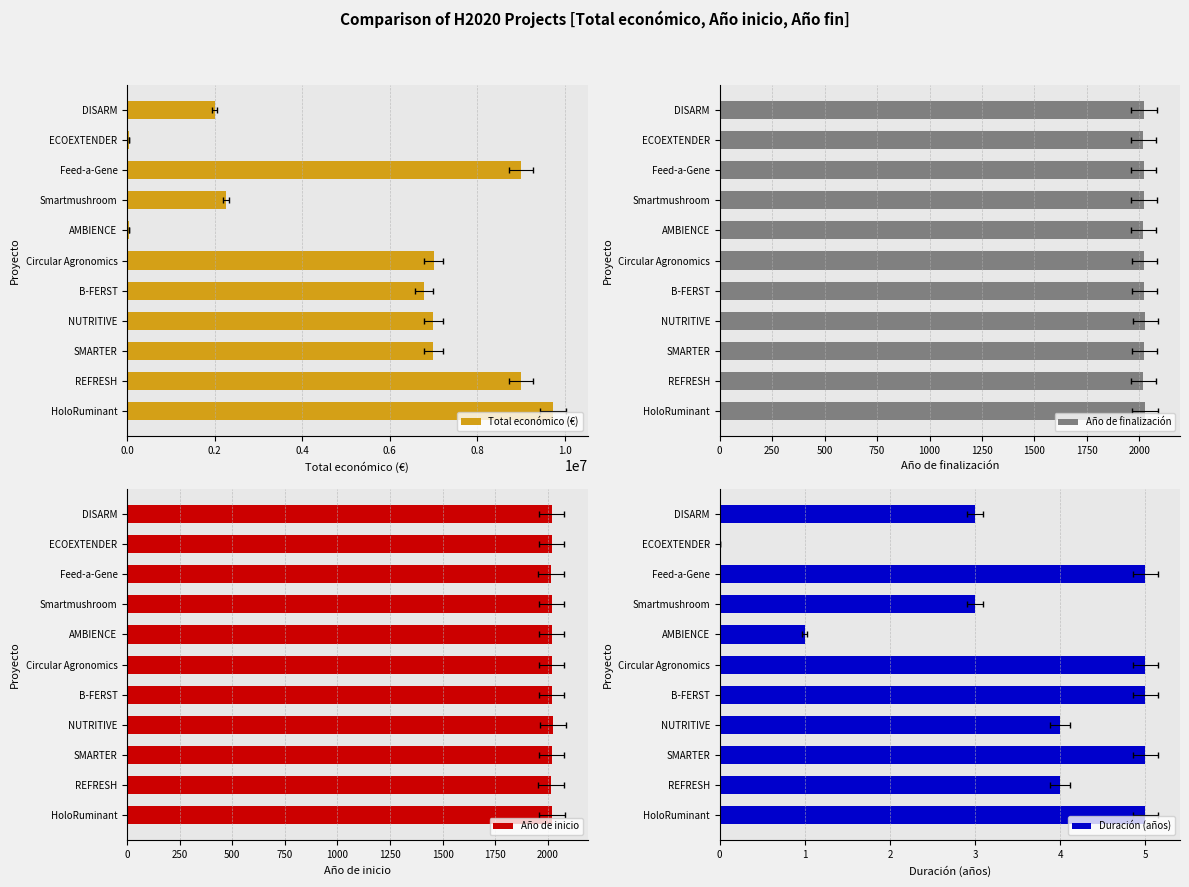

What value does the Total económico (€) series have at REFRESH, to the nearest 100?

8999800